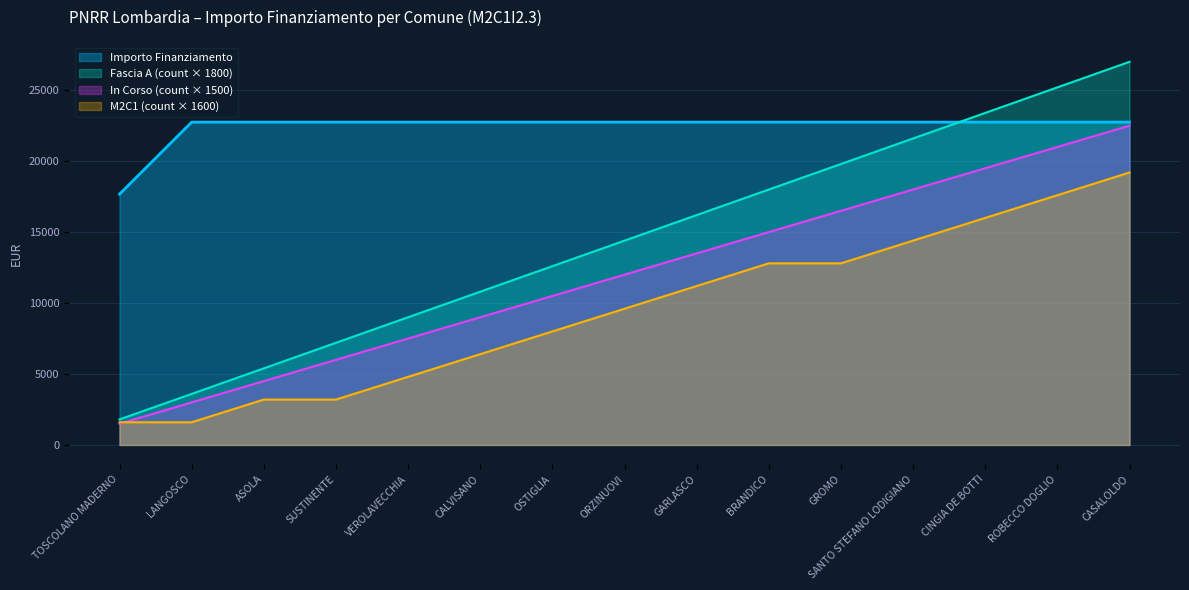

True or false: Sub Investimento 2.3 and Investimento 2.3 cross at least once.

False